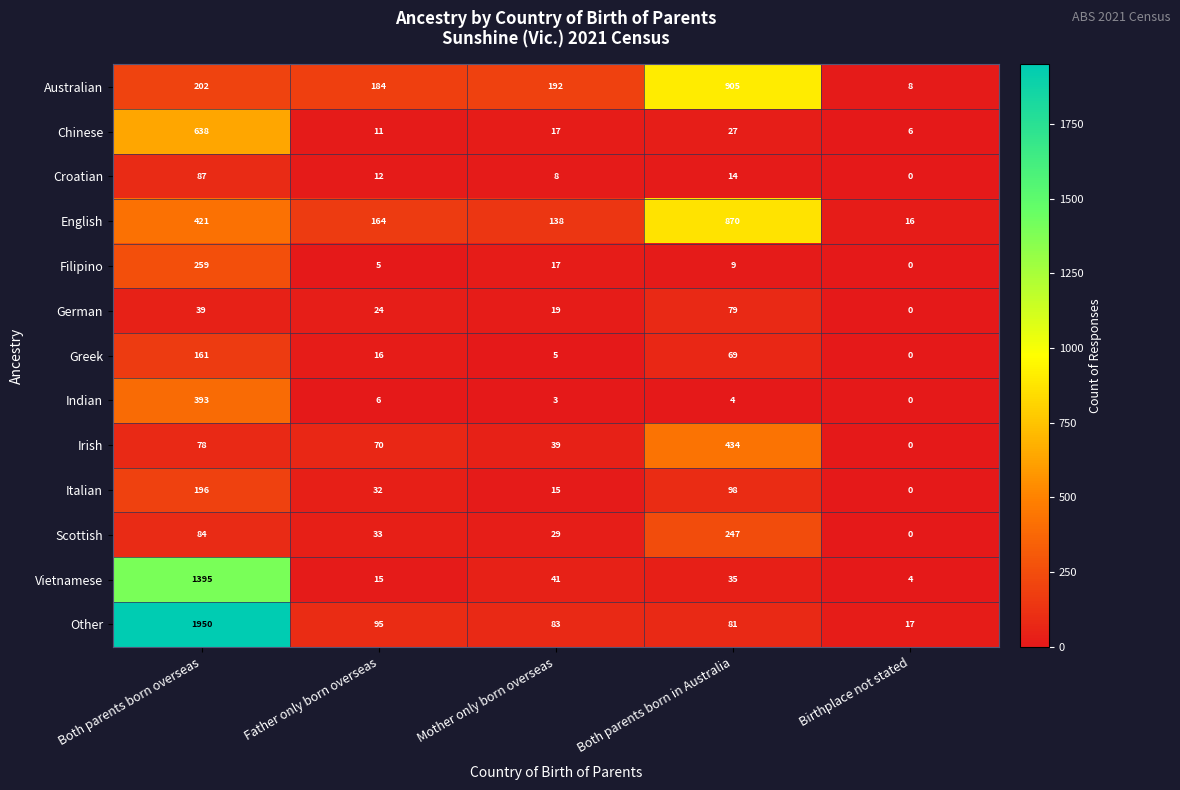

Is the value of Scottish at Birthplace not stated greater than the value of Filipino at Both parents born in Australia?

No